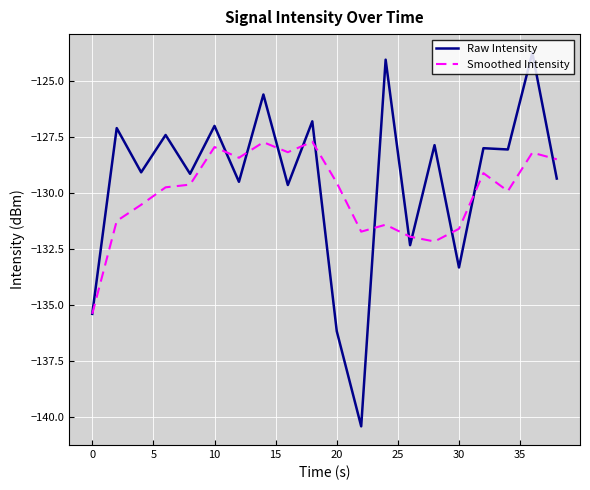

What is the maximum value for Raw Intensity?

-123.7